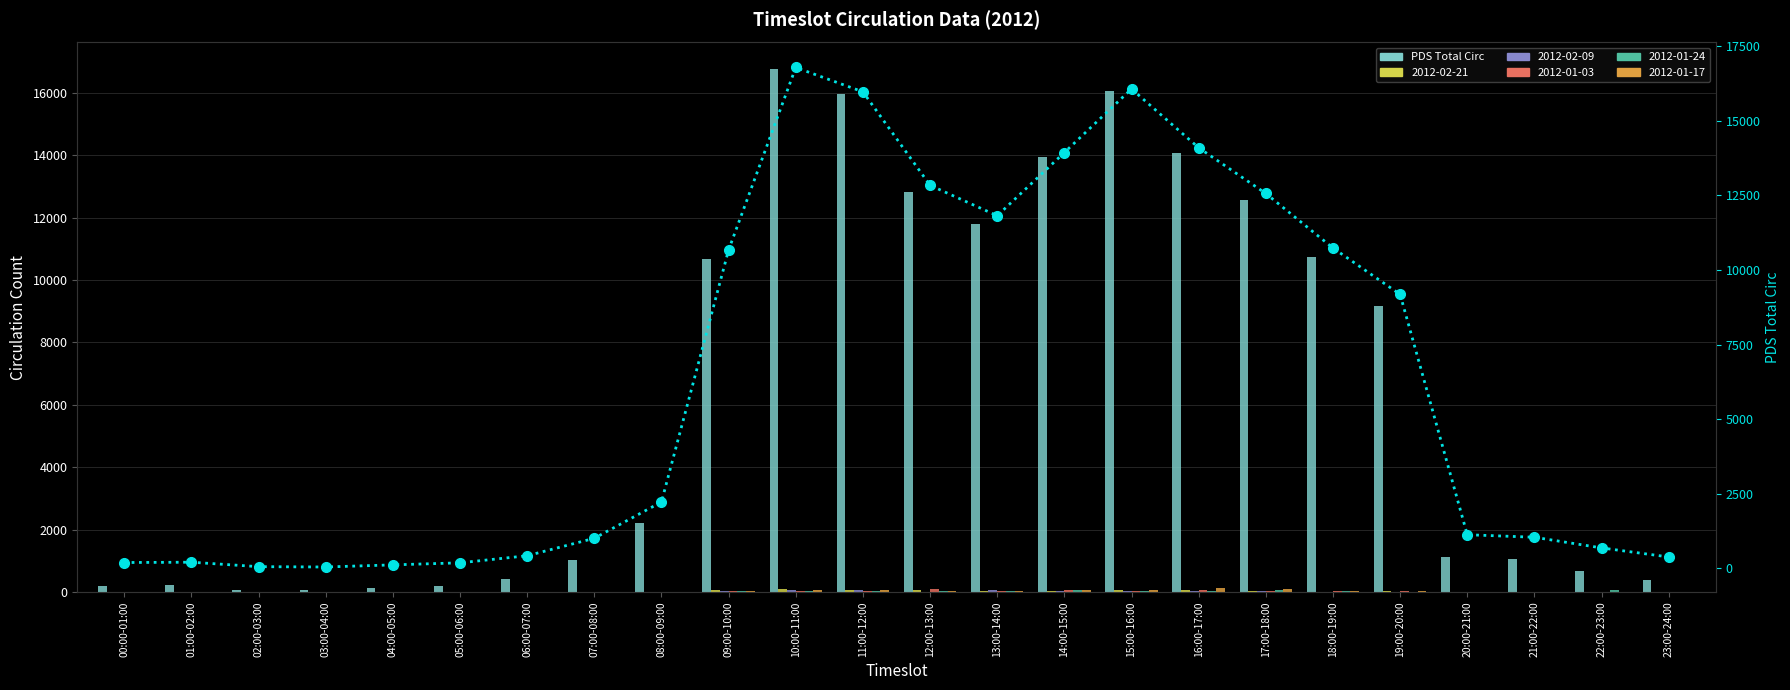

Read the PDS Total Circ value at 12:00-13:00.

12832